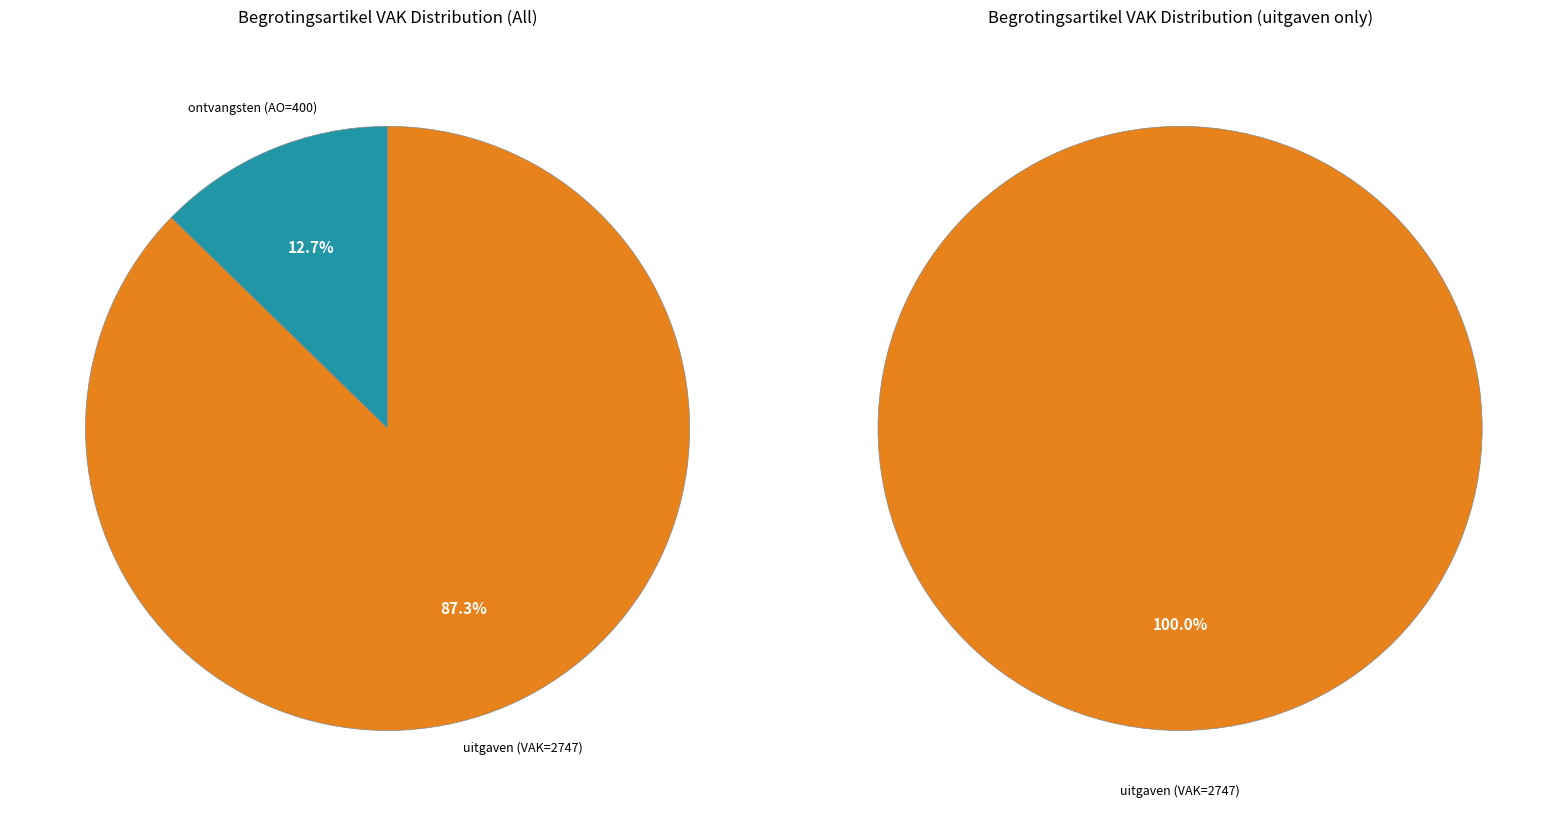

Count the number of slices in the pie.

2